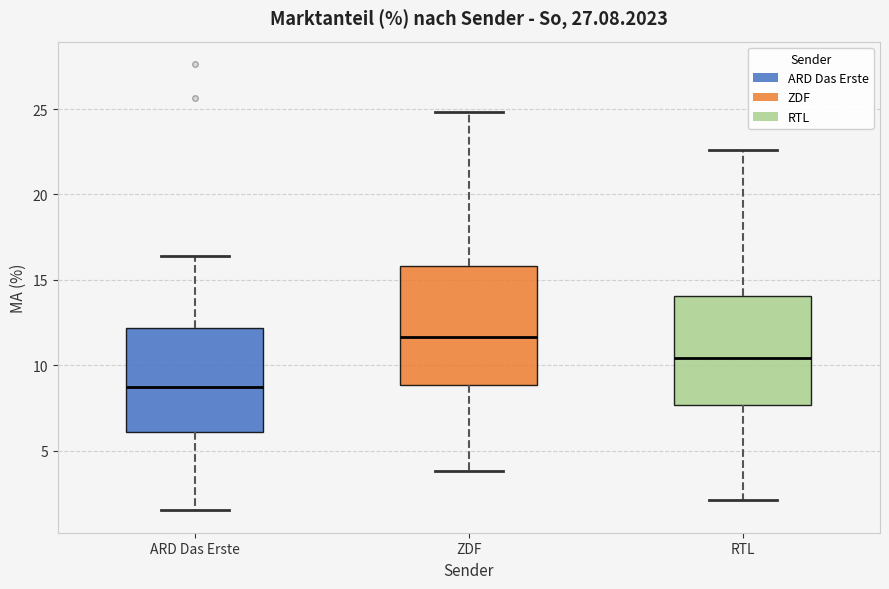

Reading left to right, read every box against the y-axis: the position of its median line, the range the box covers, and the ends of its whiskers. The values are not printed on the chart, so give them approximately, as read against the axis.

ARD Das Erste: median 8.5, box 6.0 to 12.0, whiskers 1.5 to 16.5
ZDF: median 11.5, box 9.0 to 16.0, whiskers 4.0 to 25.0
RTL: median 10.5, box 7.5 to 14.0, whiskers 2.0 to 22.5